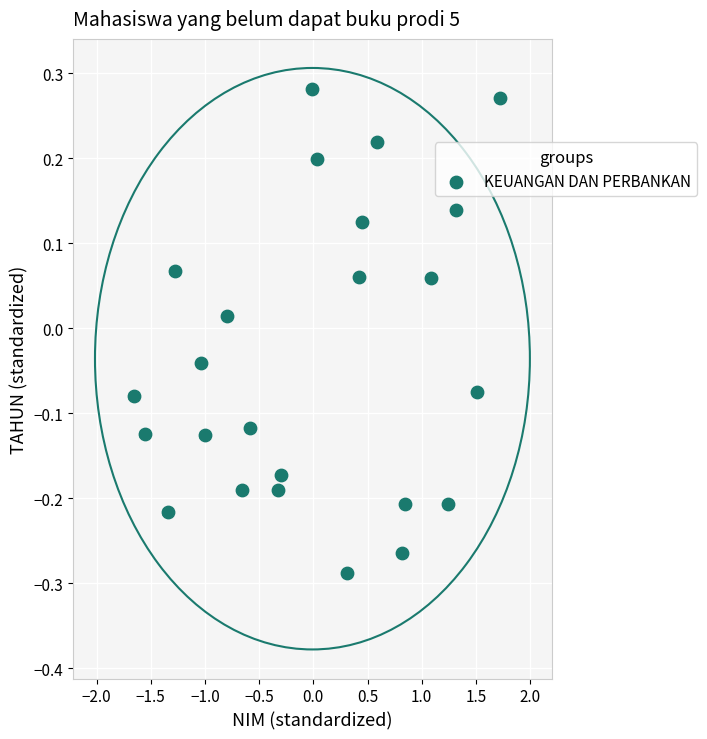

What is the range of Y values (max minus min)?

0.6